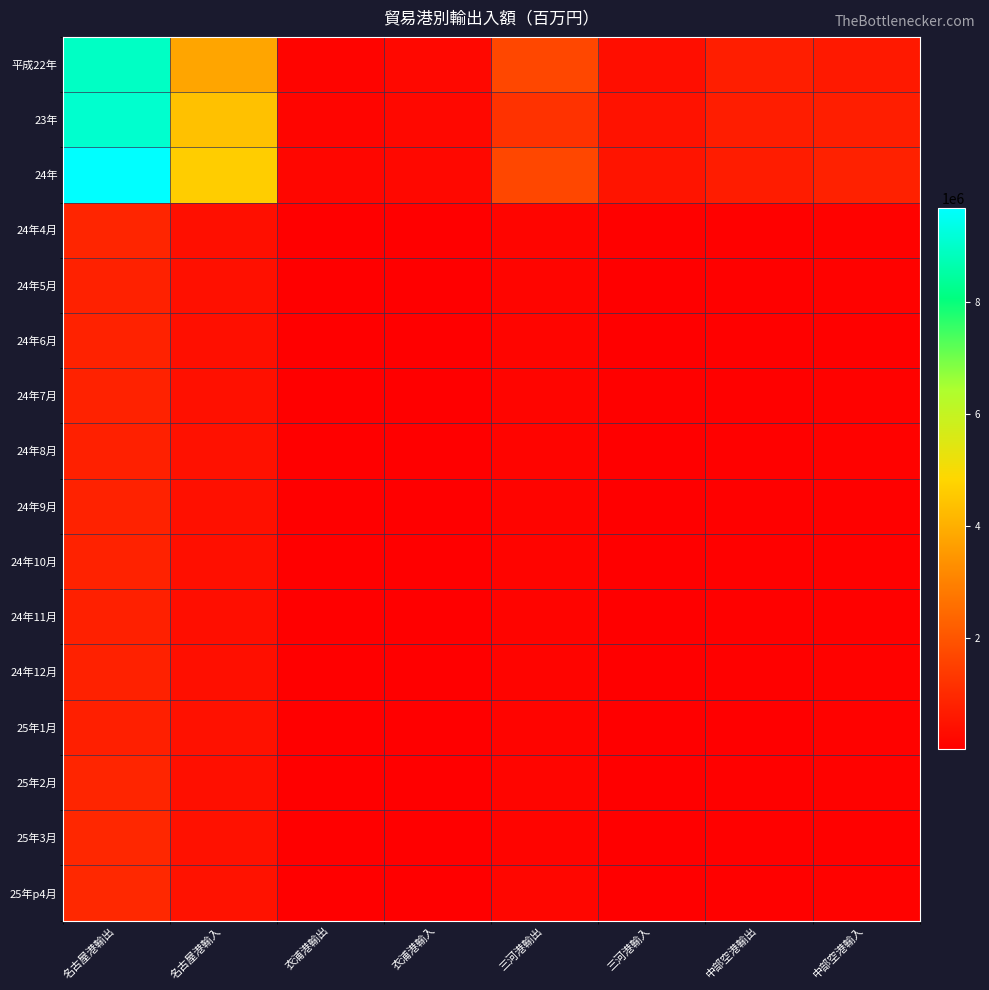

At which category is the sum across all series the highest?

名古屋港輸出